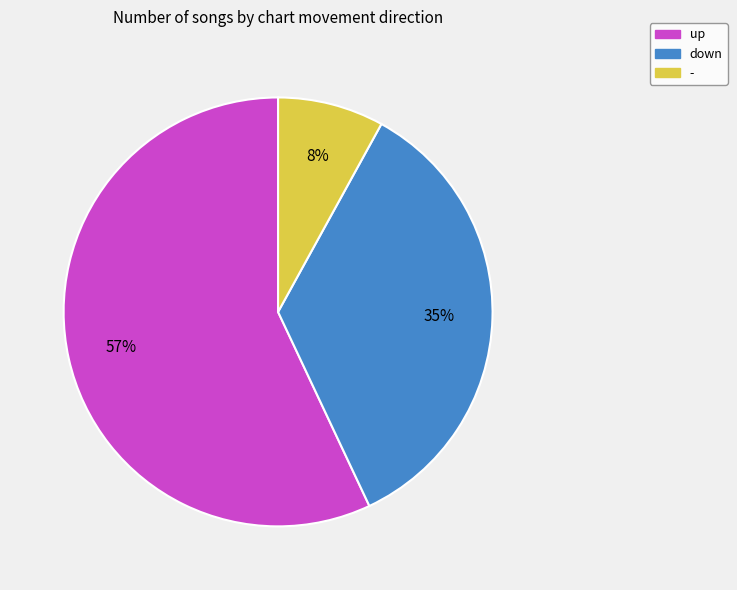

Which slice is the largest?

up